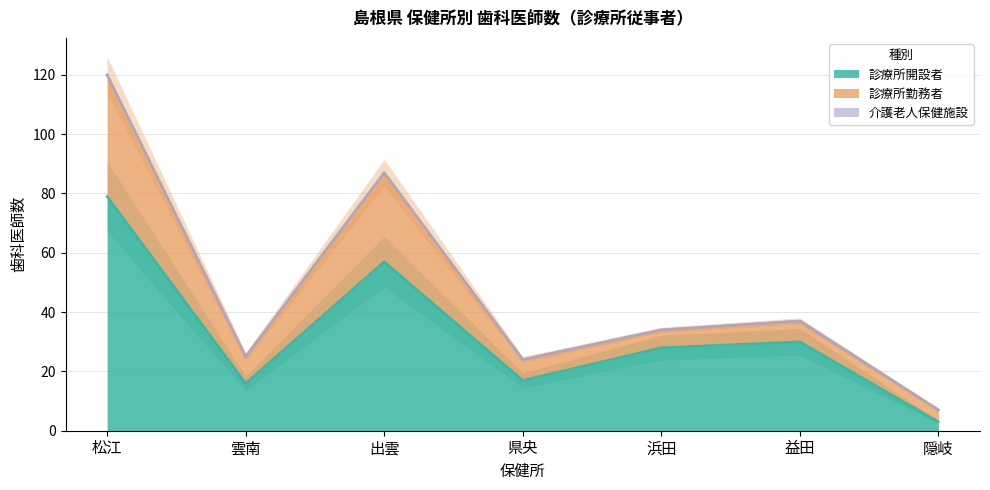

Which series has the largest total across all categories?

診療所開設者